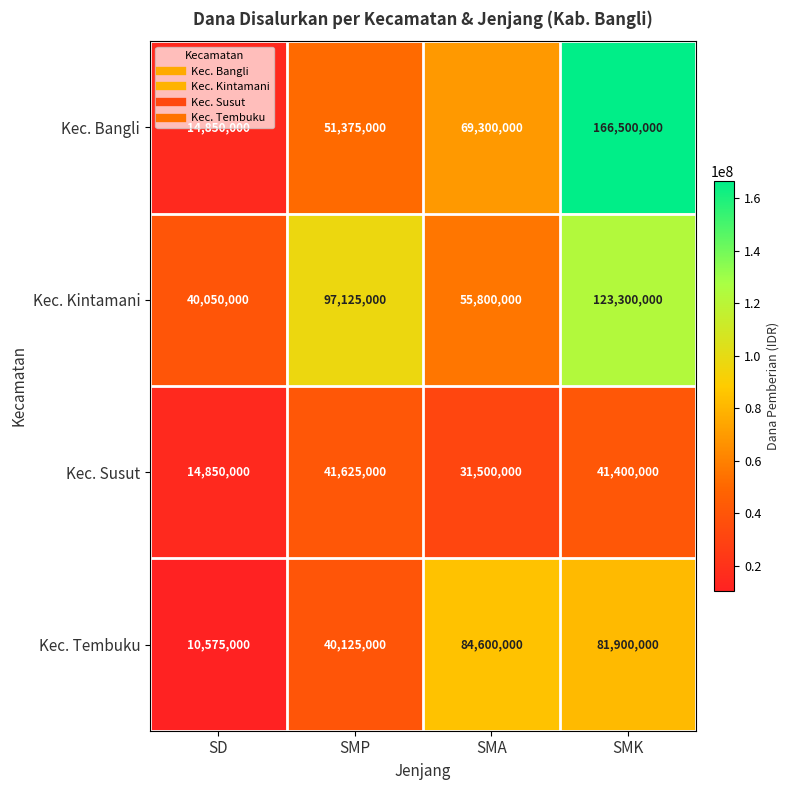

What is the difference between the highest and lowest values at SMK?

125100000